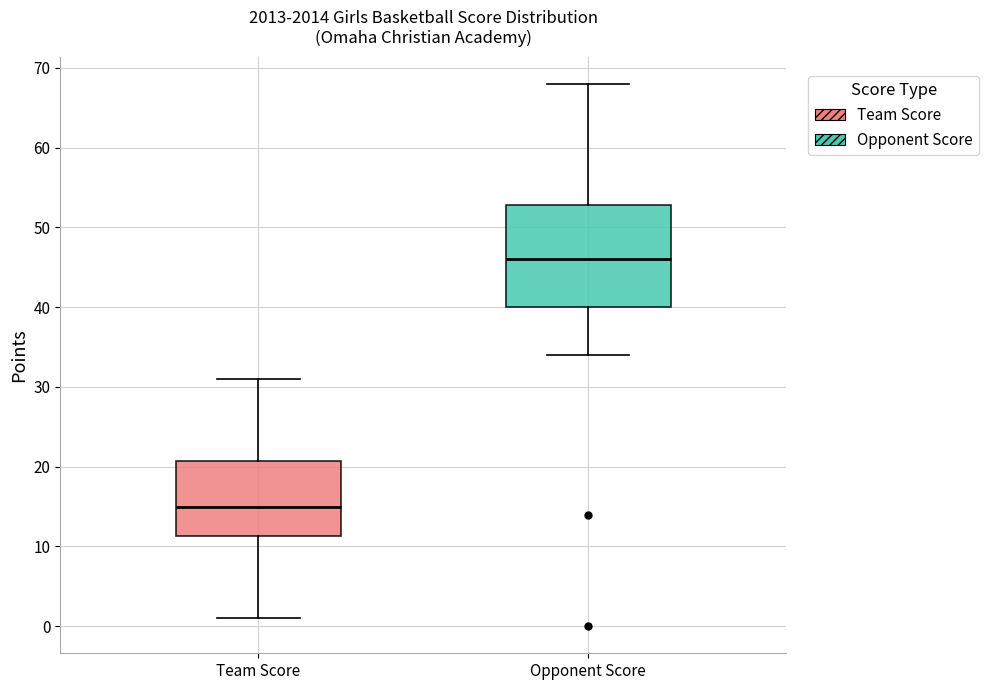

Where is the upper edge of the box for Opponent Score on the y-axis? The values are not printed on the chart, so give them approximately, as read against the axis.

53